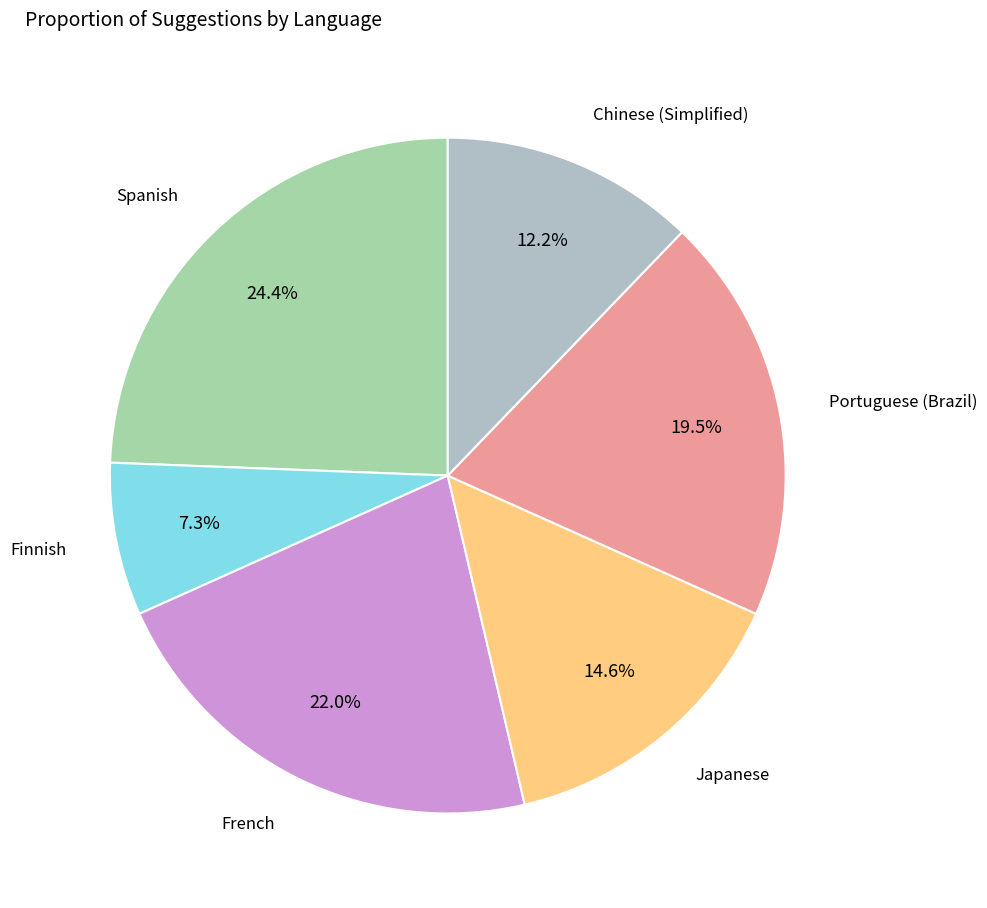

To the nearest percent, what is the average slice percentage?

17%